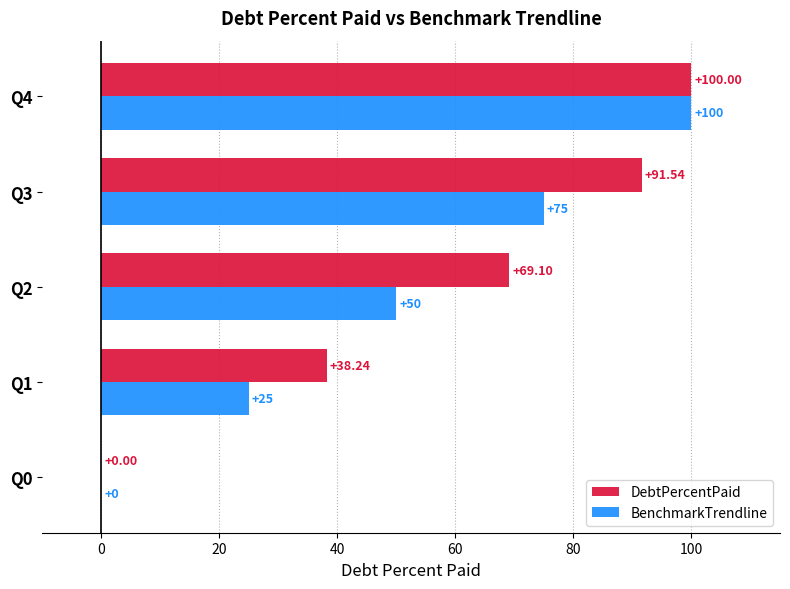

How many data points does each series have?

5